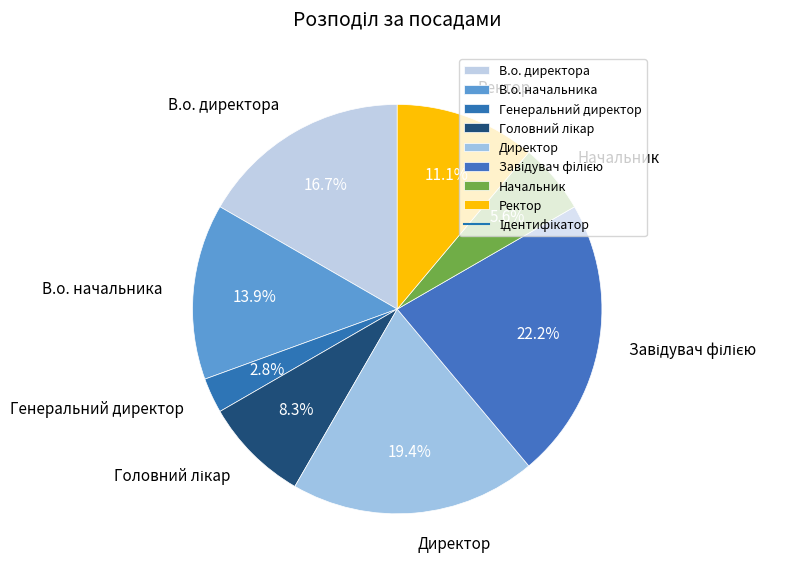

Is it true that Начальник is 16% of the pie?

False